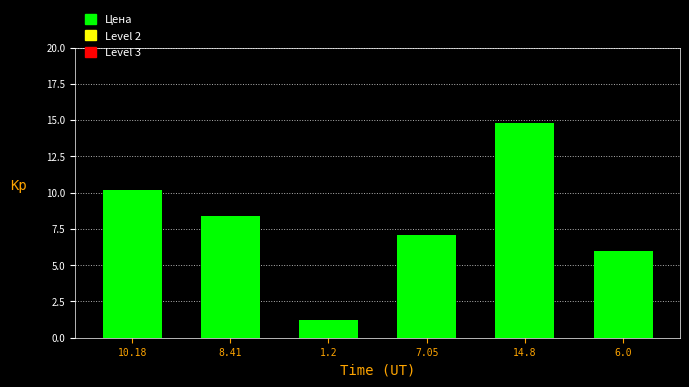

Which has a higher value, 14.8 or 6.0?

14.8